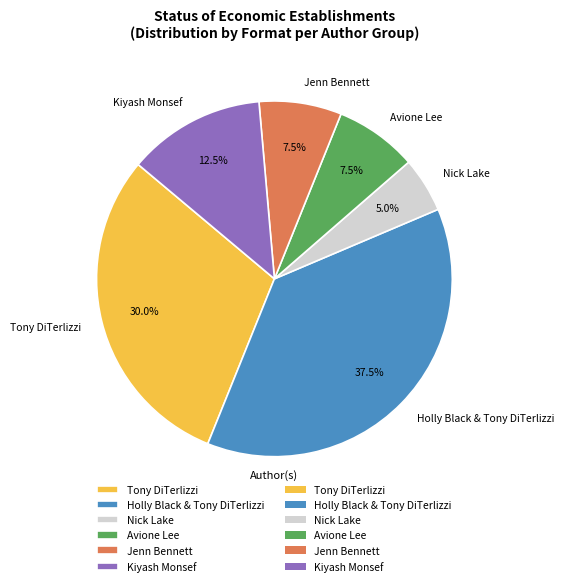

How many slices are in this pie chart?

6